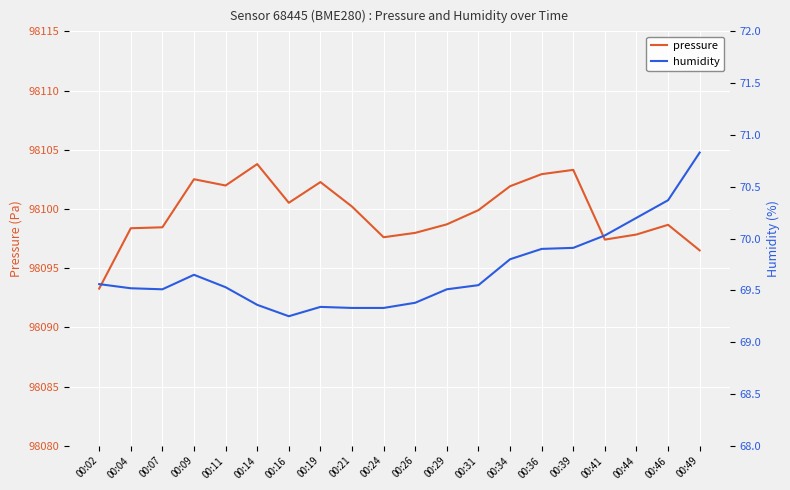

Reading right to left, extract all data points from this chart.

pressure: 98096.5	98098.7	98097.8	98097.4	98103.3	98102.9	98101.9	98099.9	98098.7	98098.0	98097.6	98100.2	98102.3	98100.5	98103.8	98102.0	98102.5	98098.4	98098.4	98093.3
humidity: 70.8	70.4	70.2	70.0	69.9	69.9	69.8	69.5	69.5	69.4	69.3	69.3	69.3	69.2	69.4	69.5	69.7	69.5	69.5	69.6